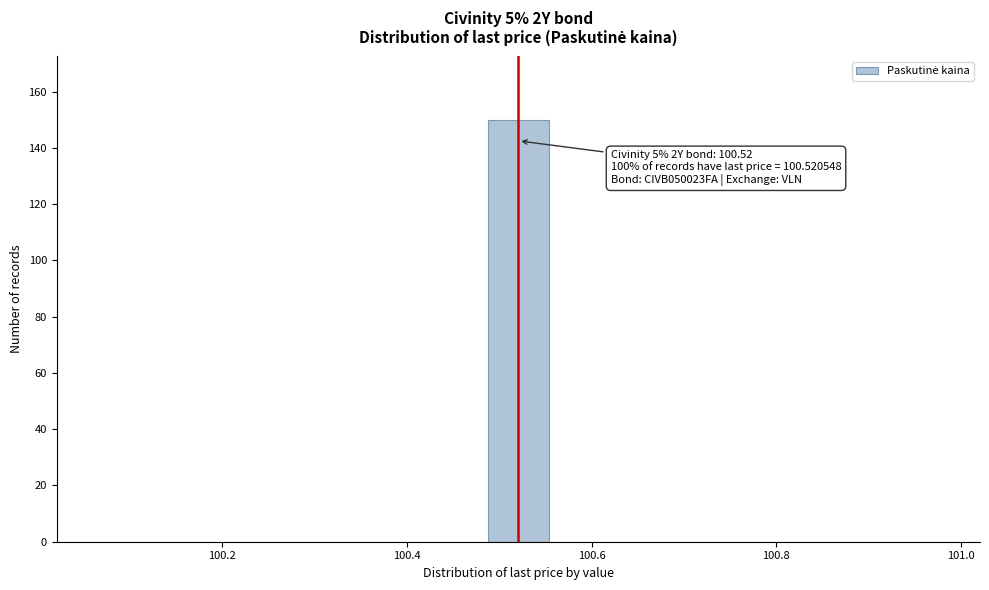

Read against the x-axis, roughly where is the centre of the tallest bar?

100.52